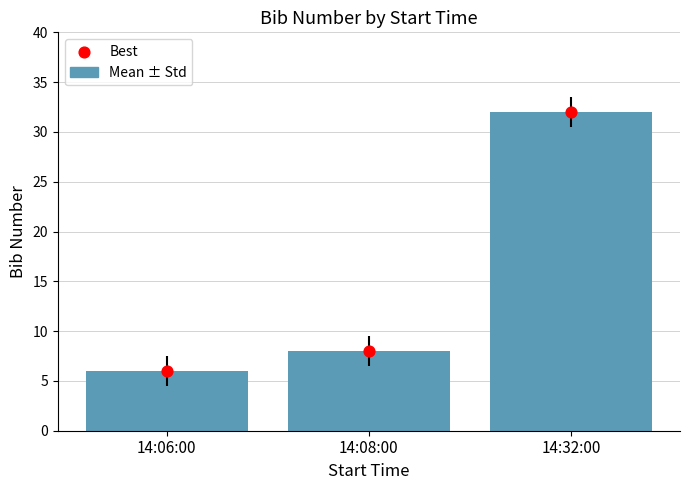

At how many categories does at least one series exceed 26?

1